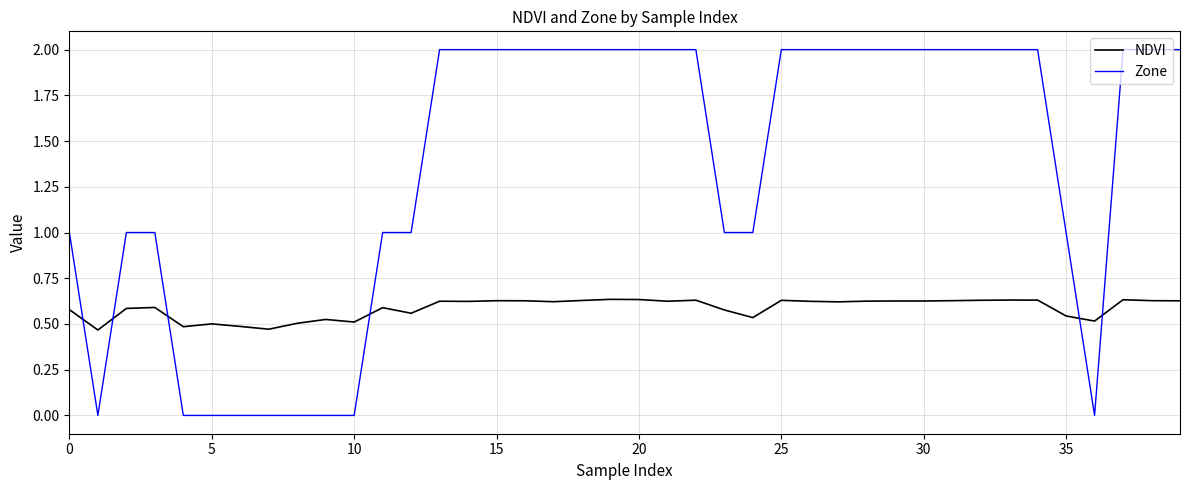

How many categories are shown in the chart?

40